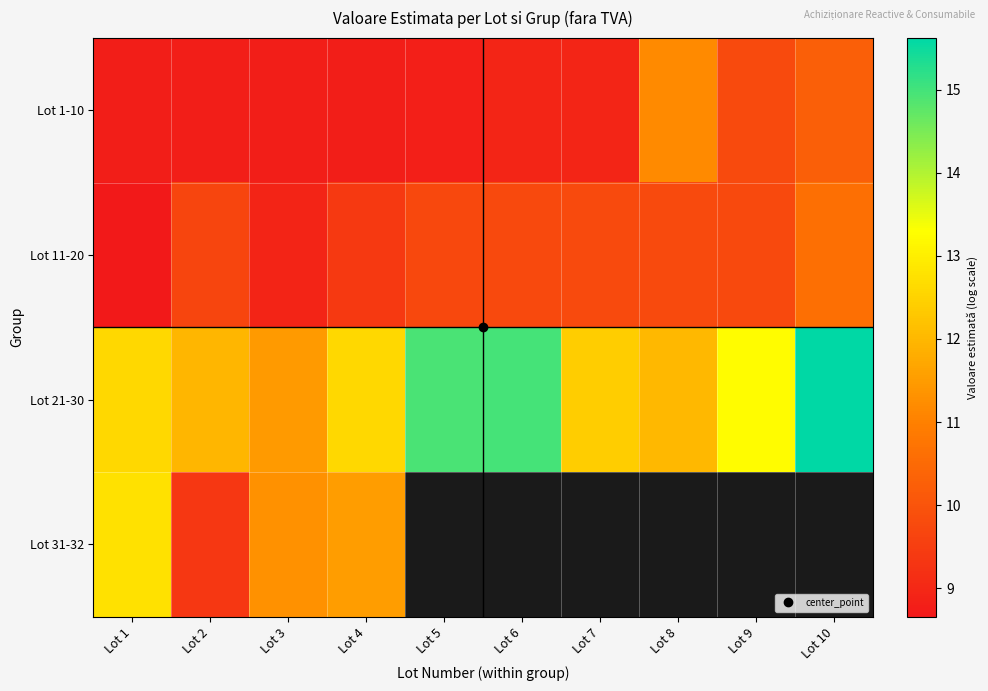

Which series has the largest range (max minus min)?

Lot 21-30